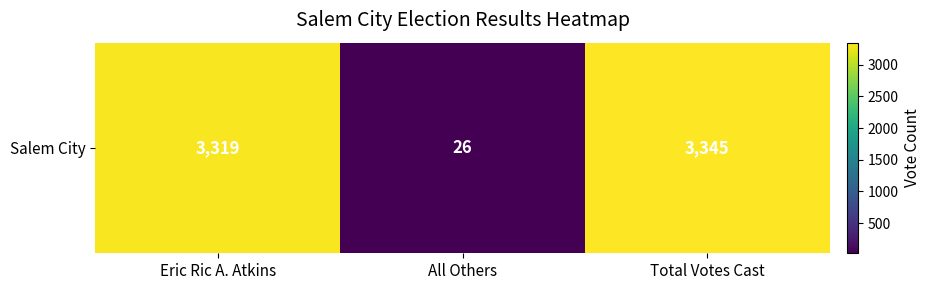

Between Total Votes Cast and Eric Ric A. Atkins, which is larger?

Total Votes Cast